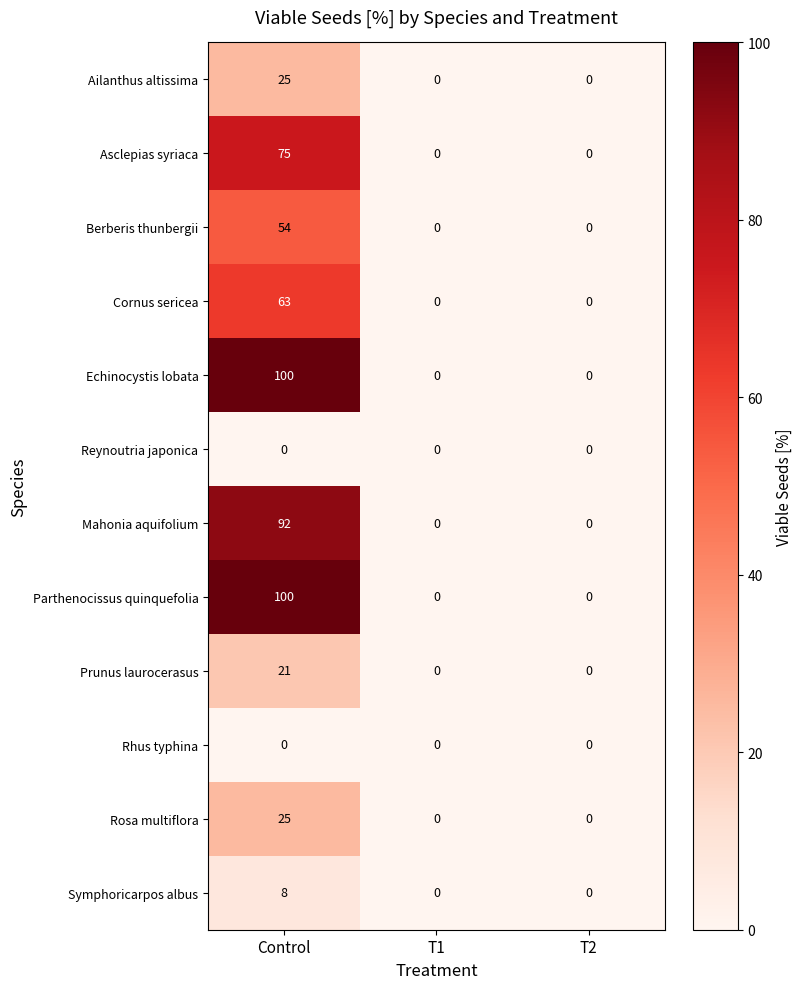

At which category is the sum across all series the highest?

Control